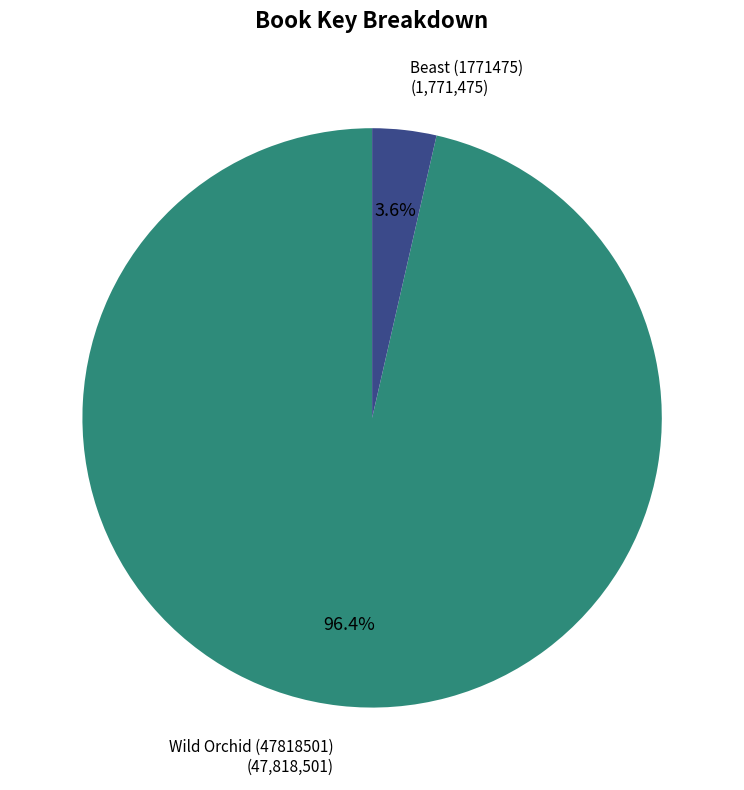

Is Beast (1771475) the majority of the pie?

No